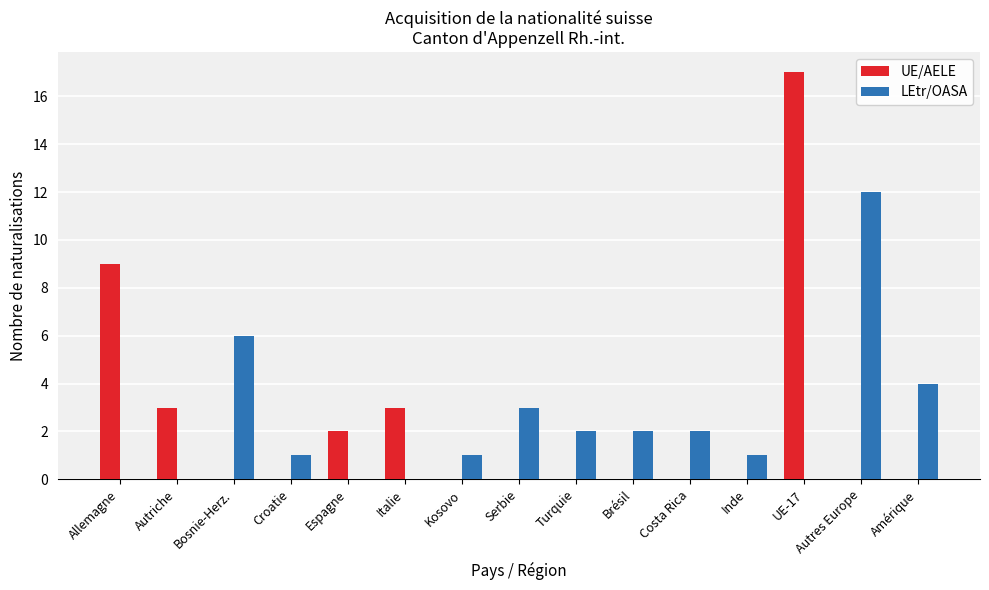

At which label is UE/AELE closest to 8?

Allemagne